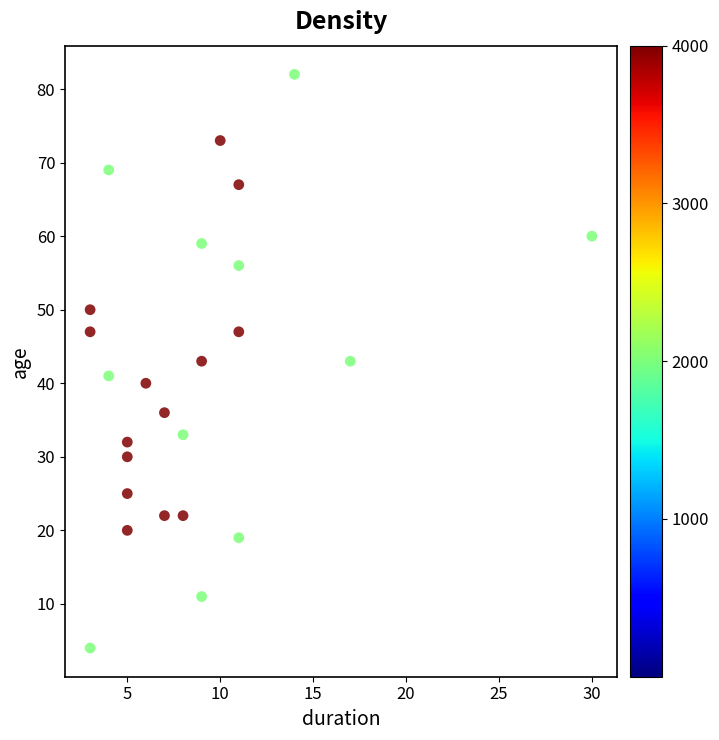

What is the range of X values (max minus min)?

27